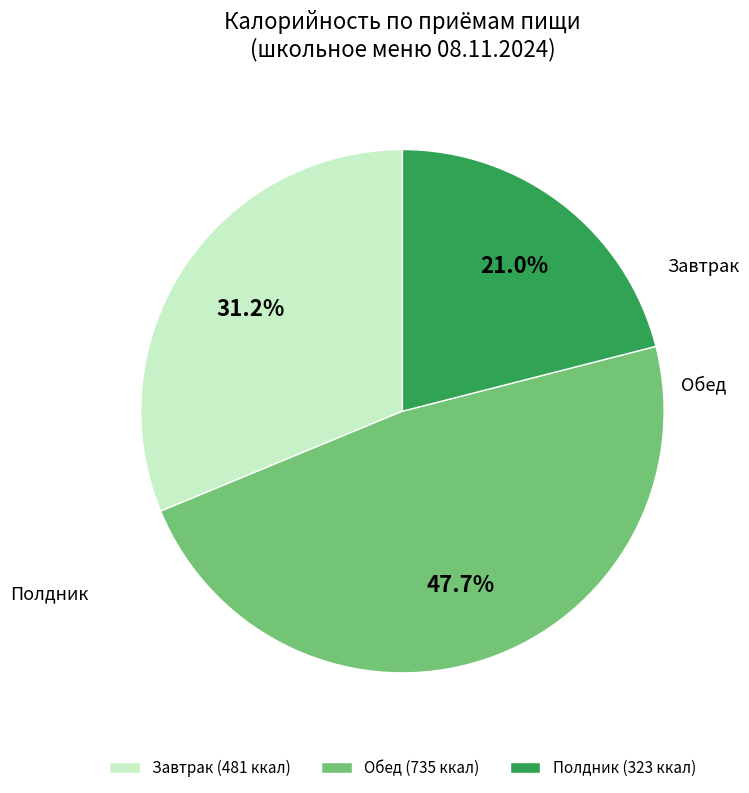

What portion of the pie excludes Завтрак (481 ккал)?

68.8%